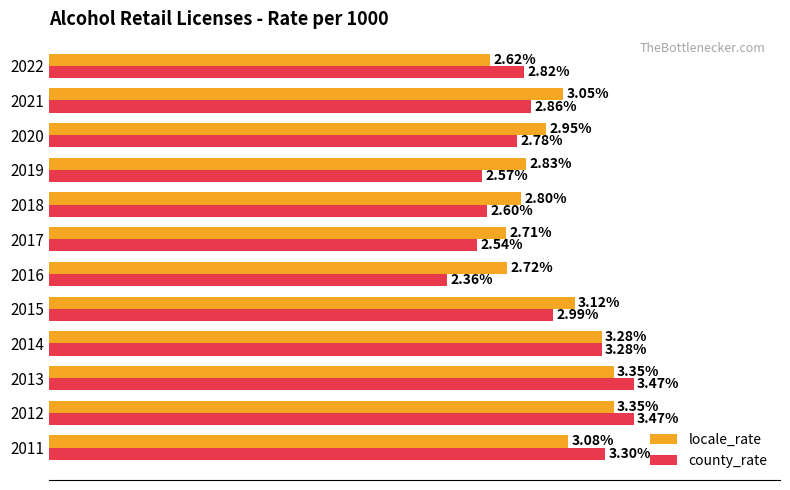

Which series changed the most between 2016 and 2019?

county_rate